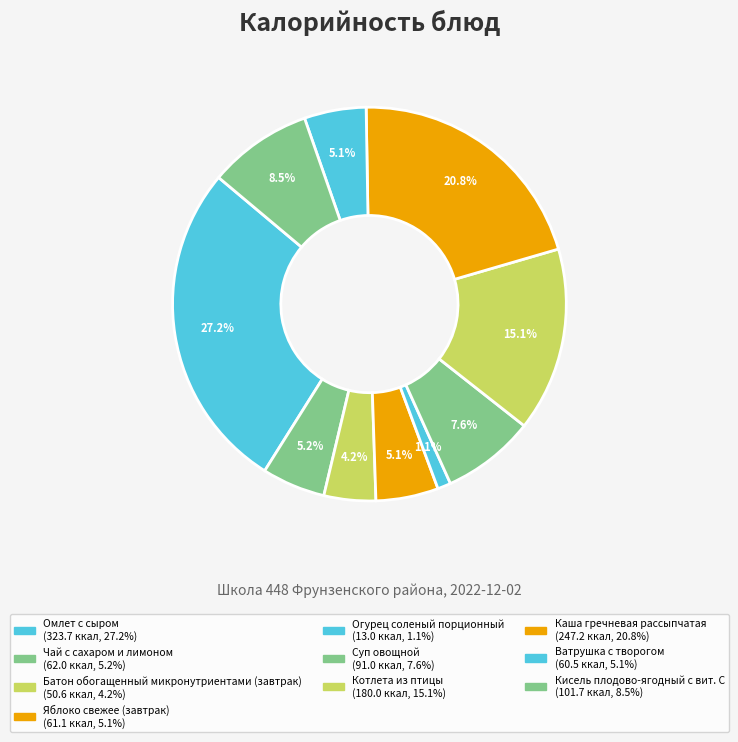

The Батон обогащенный микронутриентами (завтрак) slice represents 18% of the pie. True or false?

False